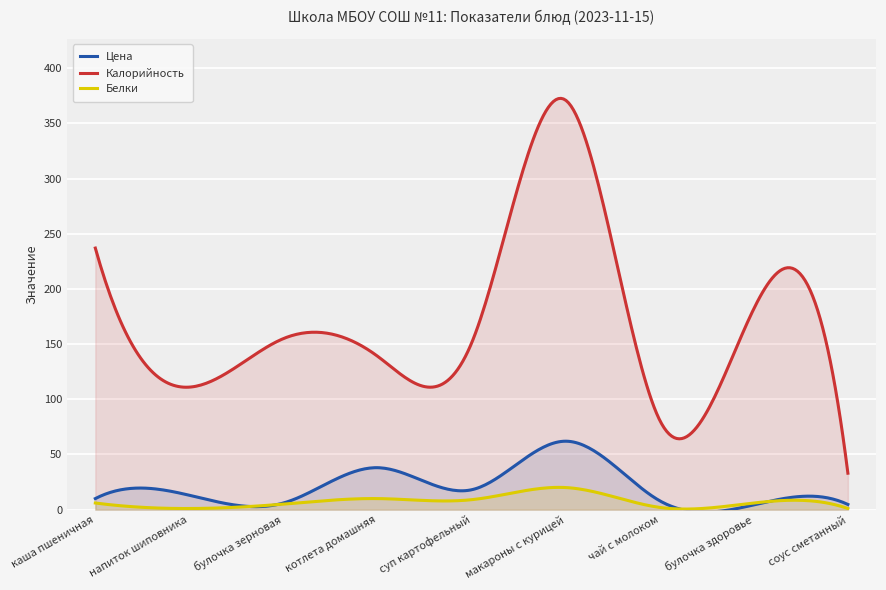

At which category does Калорийность reach its first local peak?

булочка зерновая